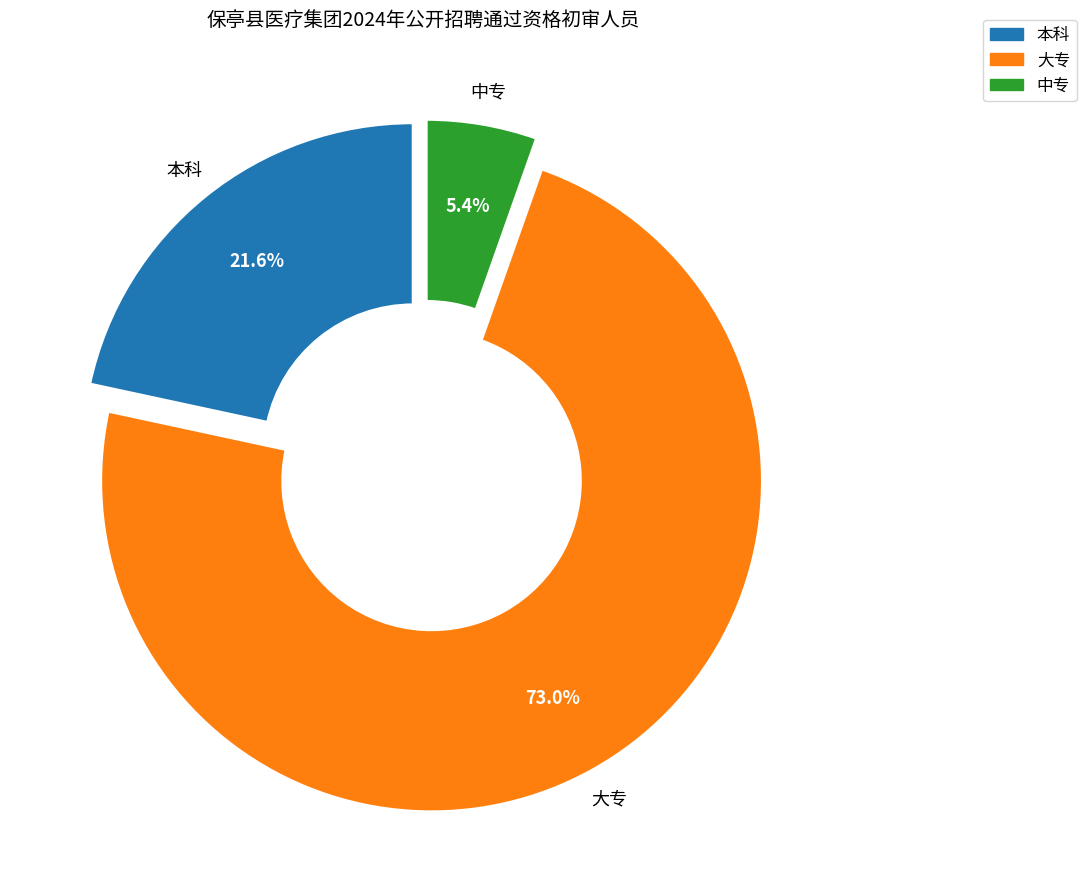

Is there a majority slice in this chart?

Yes